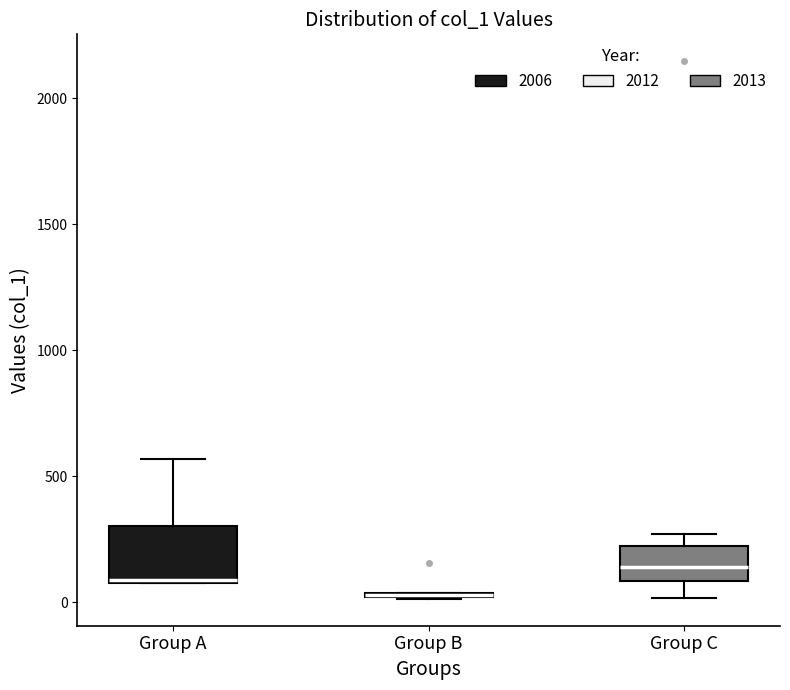

Where is the upper edge of the box for Group A on the y-axis? The values are not printed on the chart, so give them approximately, as read against the axis.

300